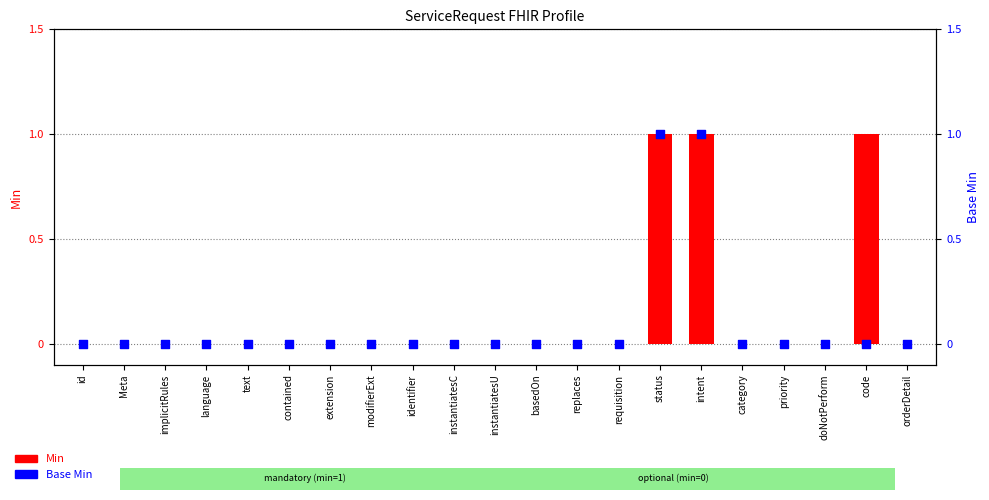

Which series reaches the minimum Y coordinate?

Min